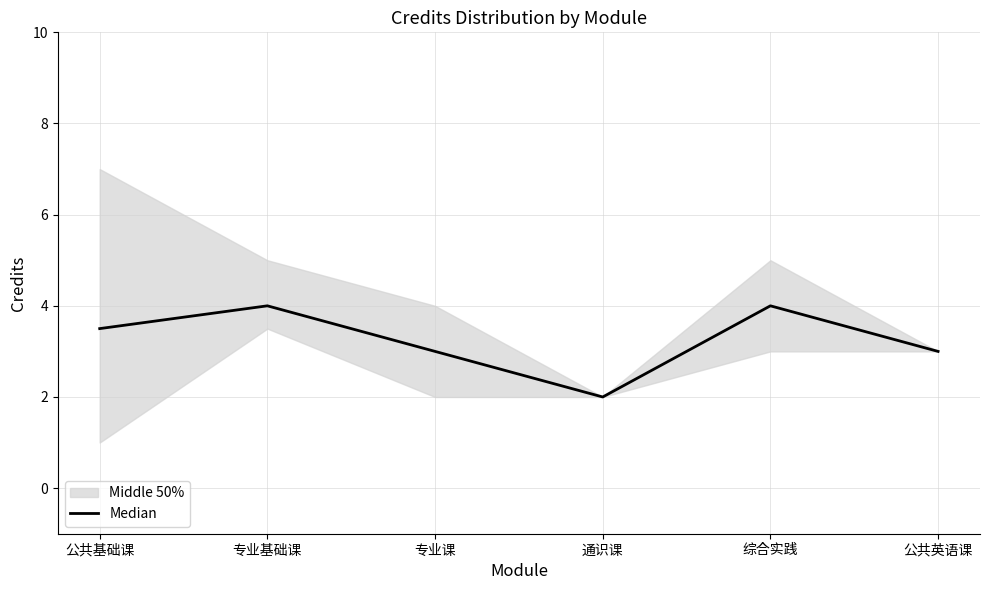

What is the difference between the maximum and minimum values?

2.0